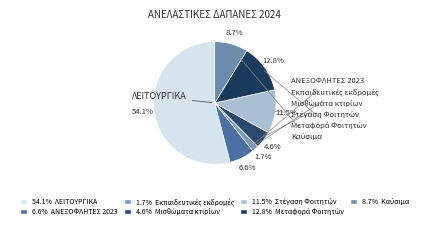

Count the number of slices in the pie.

7